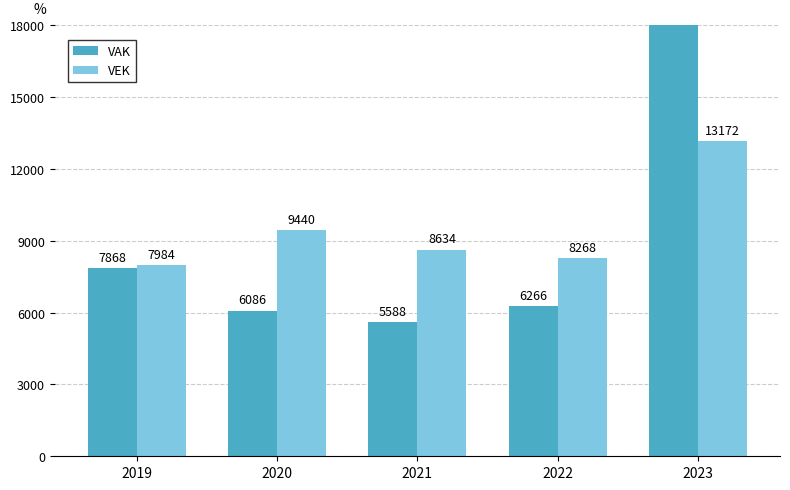

Count the number of data series in this chart.

2